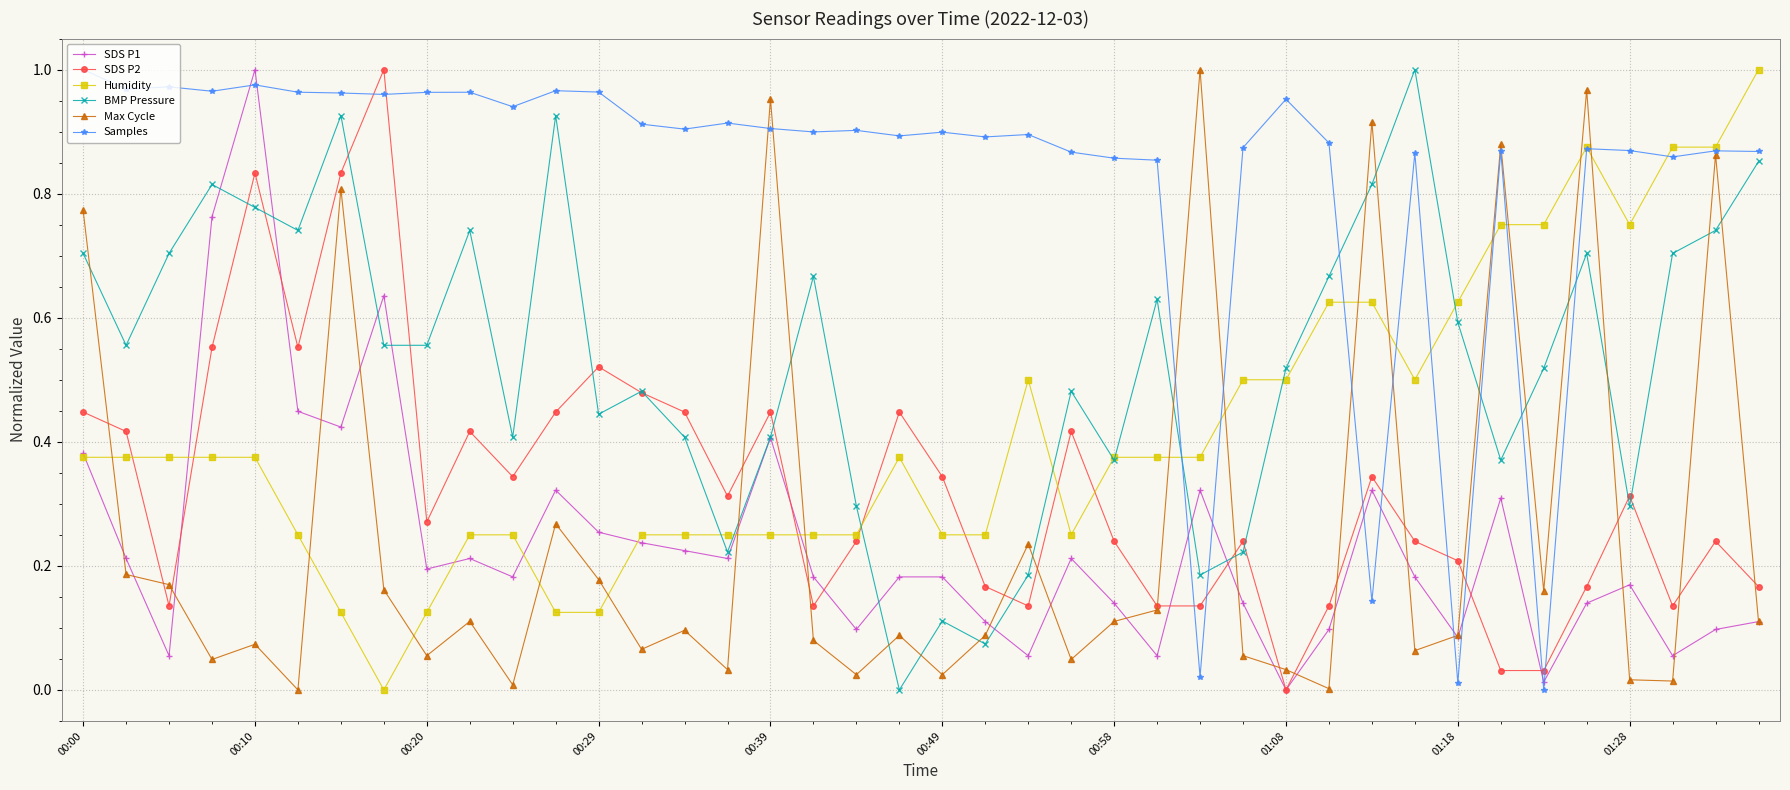

True or false: Samples has more than 2 interior local peaks.

True